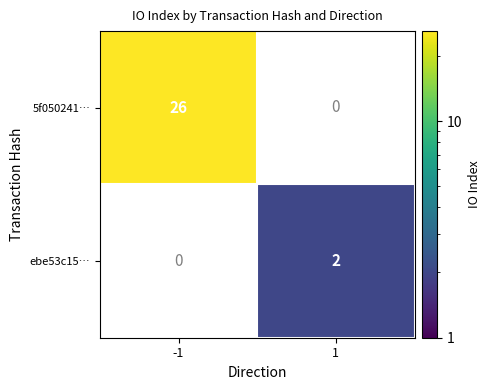

What is the smallest value displayed?

2.0